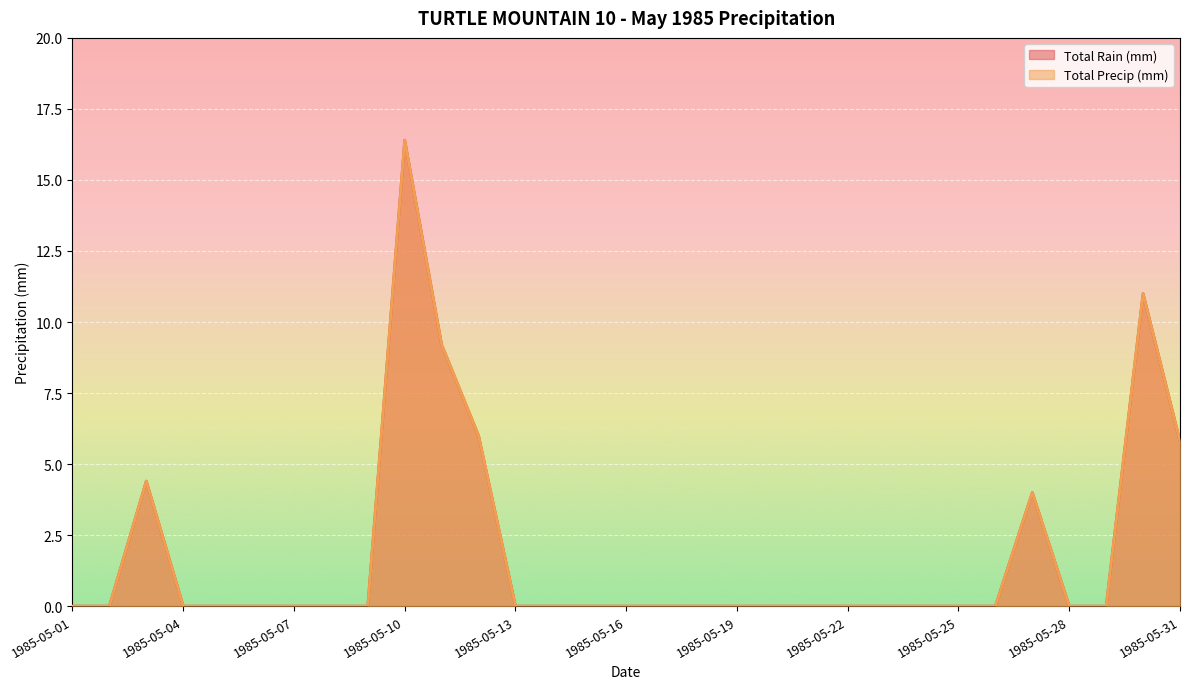

Between 1985-05-08 and 1985-05-26, which series saw the biggest shift?

Total Rain (mm)